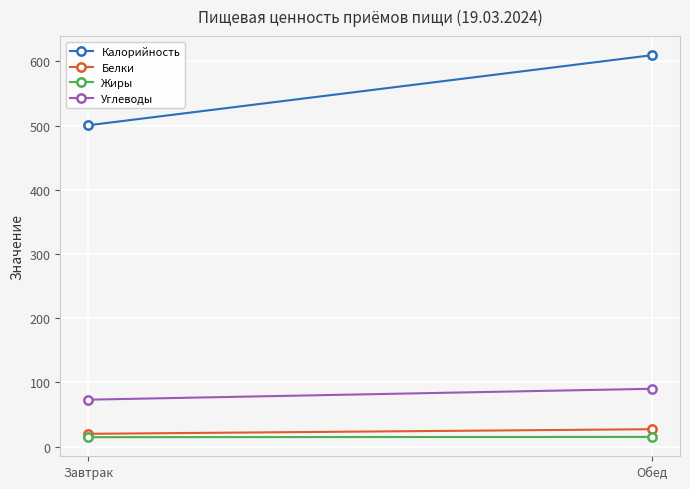

Is it true that Калорийность equals 879.6 at Завтрак?

False